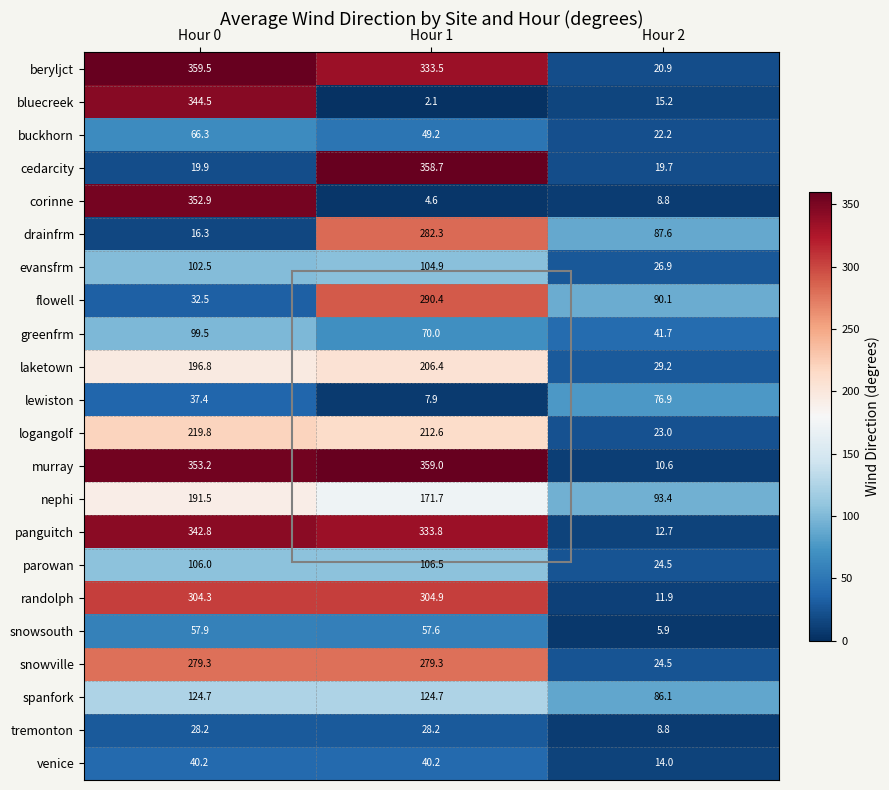

What is the average value of the greenfrm series?

70.4